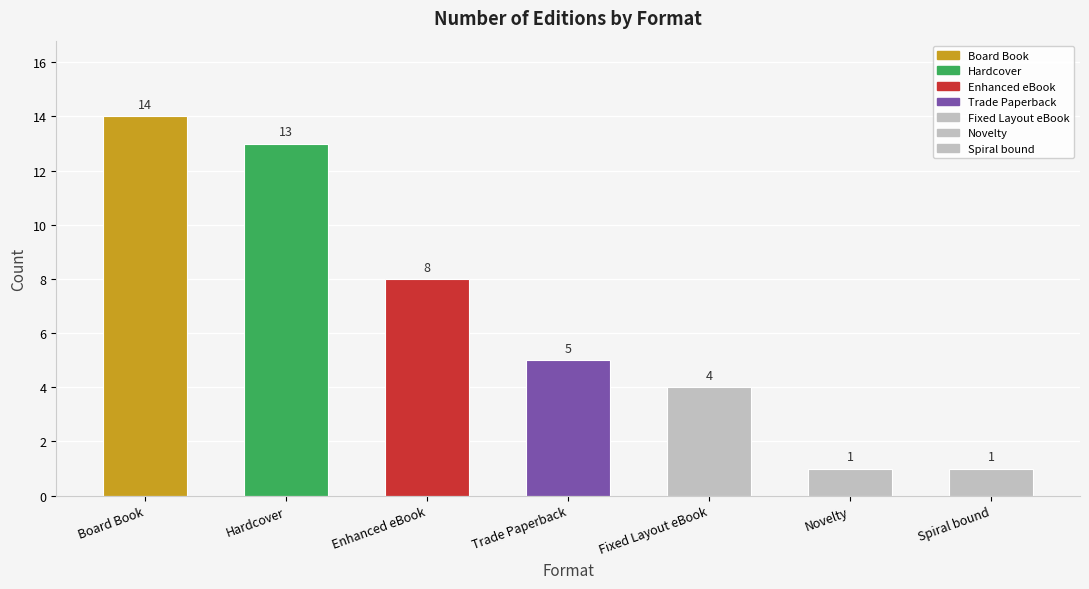

What is the difference between the maximum and second lowest values?

13